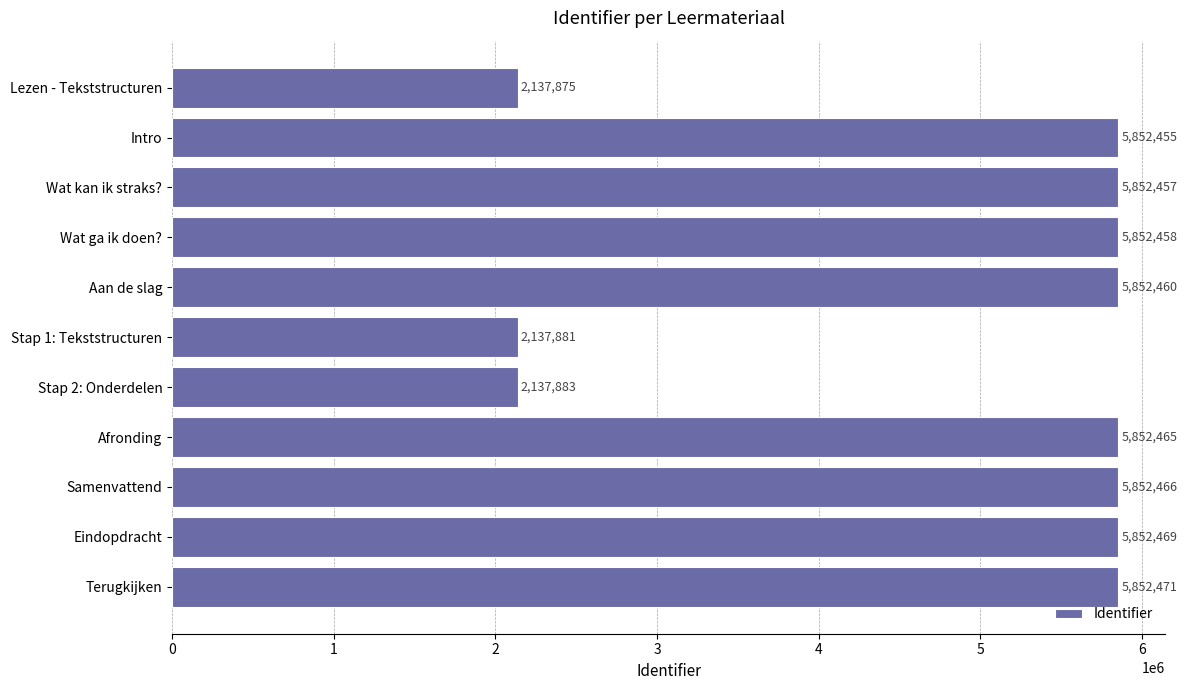

Does the chart contain any negative values?

No